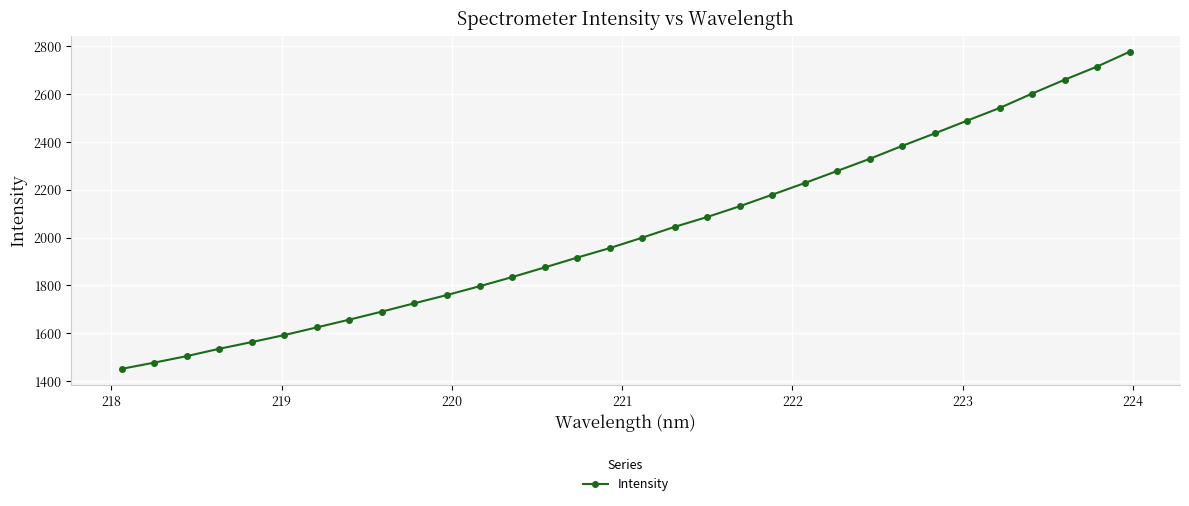

What is the value of the 3rd point from the left?

1504.2